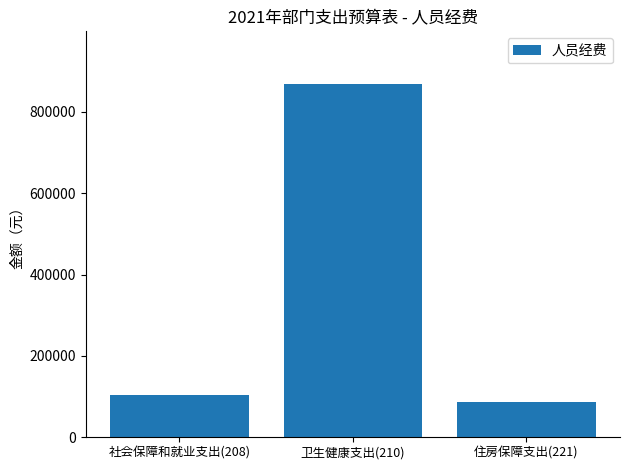

List the labels in order of value, largest first.

卫生健康支出(210), 社会保障和就业支出(208), 住房保障支出(221)